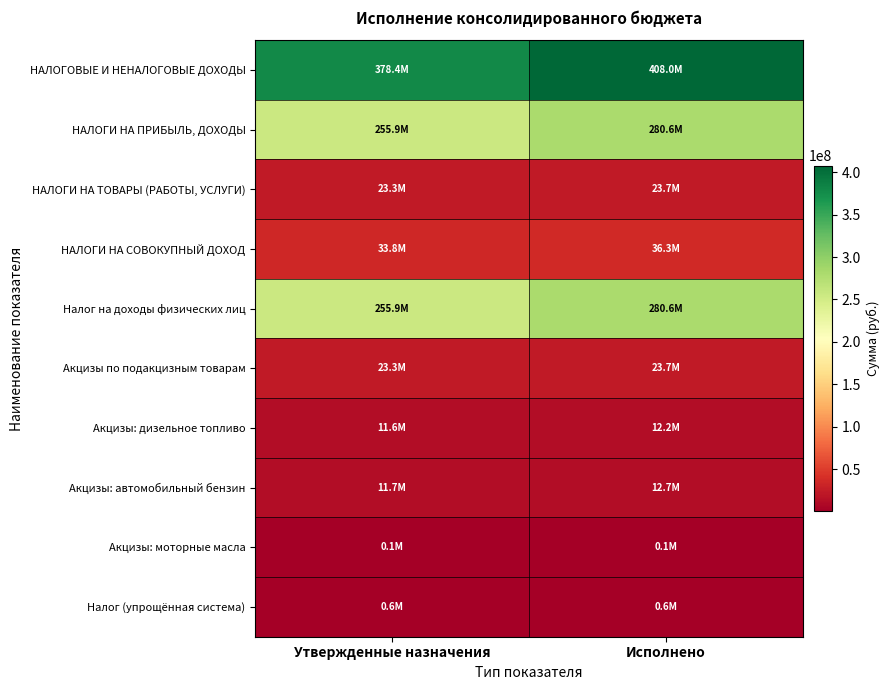

Which category has the highest value across all series?

Исполнено